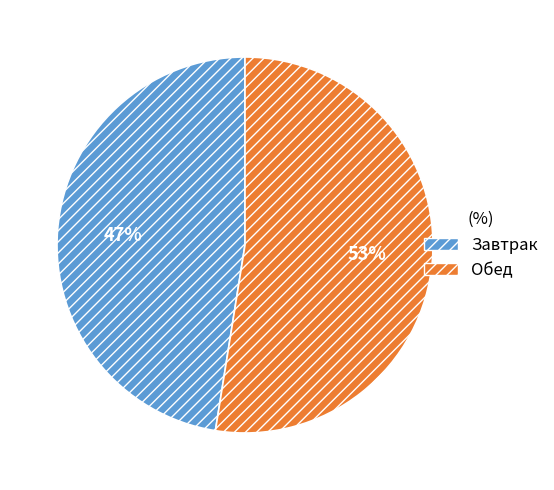

How many segments does this pie chart have?

2